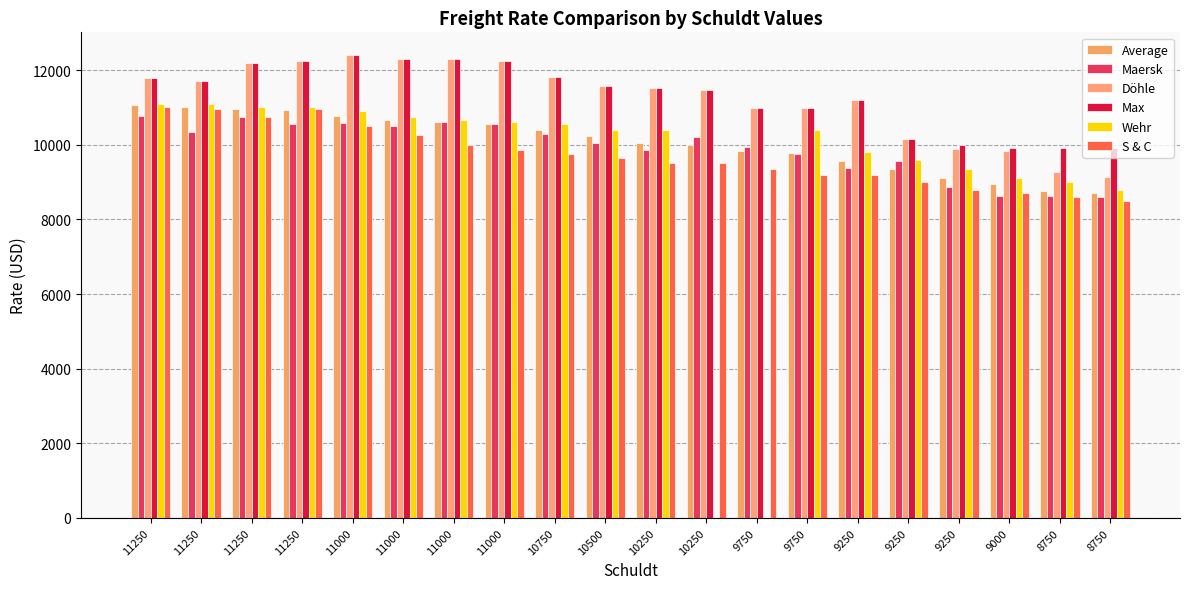

At how many categories does at least one series exceed 9737?

20